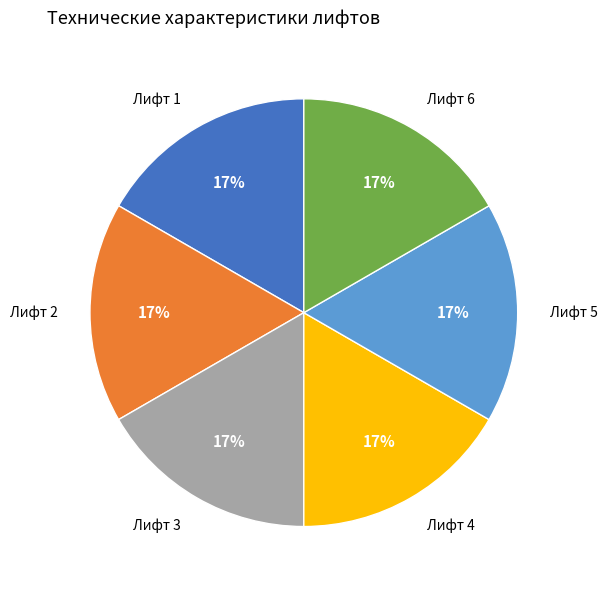

Is the sum of Лифт 1 and Лифт 4 greater than half?

No